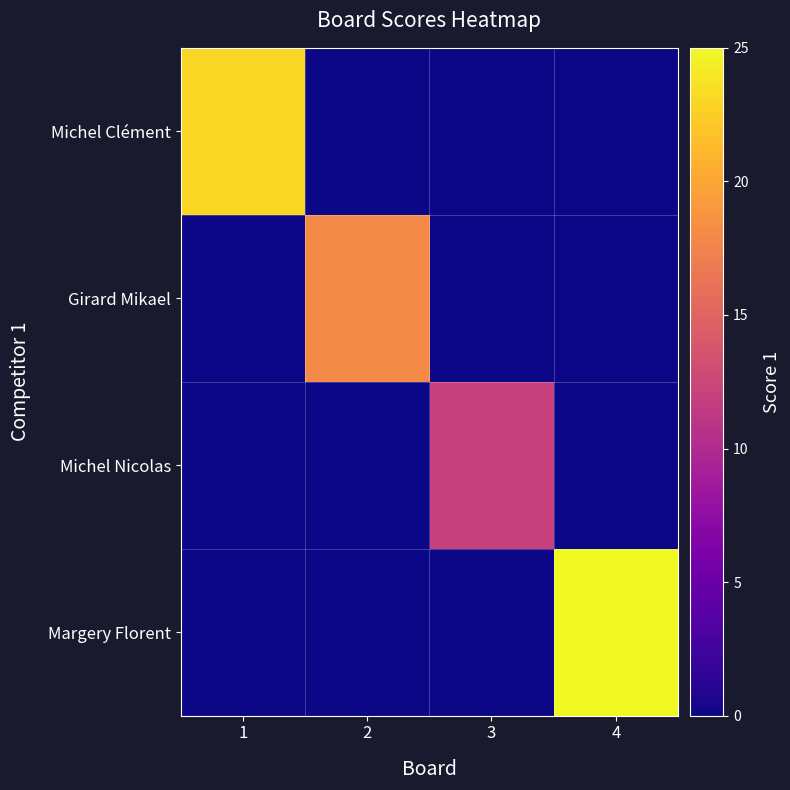

At how many categories does at least one series exceed 4?

4